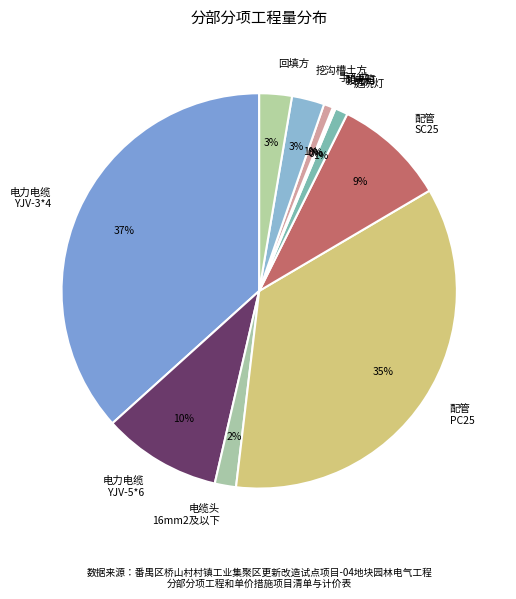

To the nearest percent, what is the average slice percentage?

9%